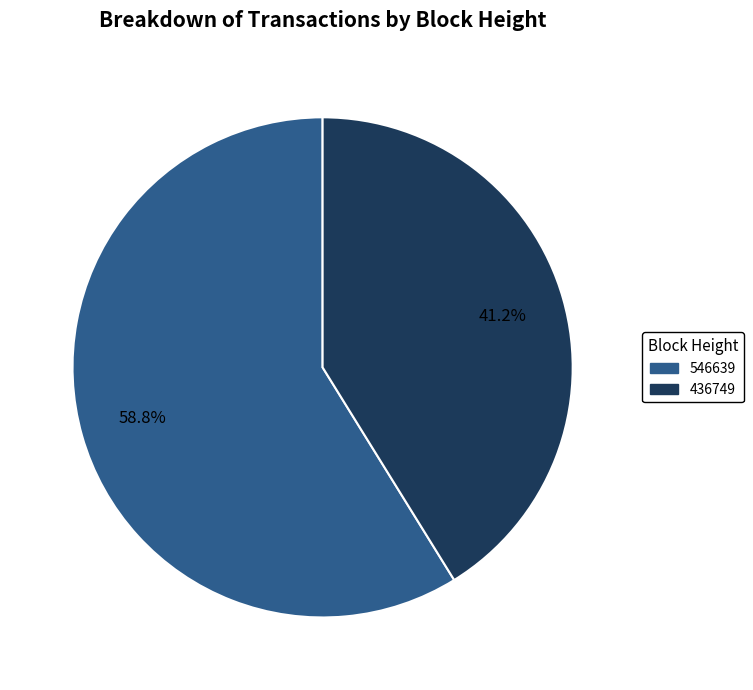

True or false: 436749 accounts for 53% of the total.

False